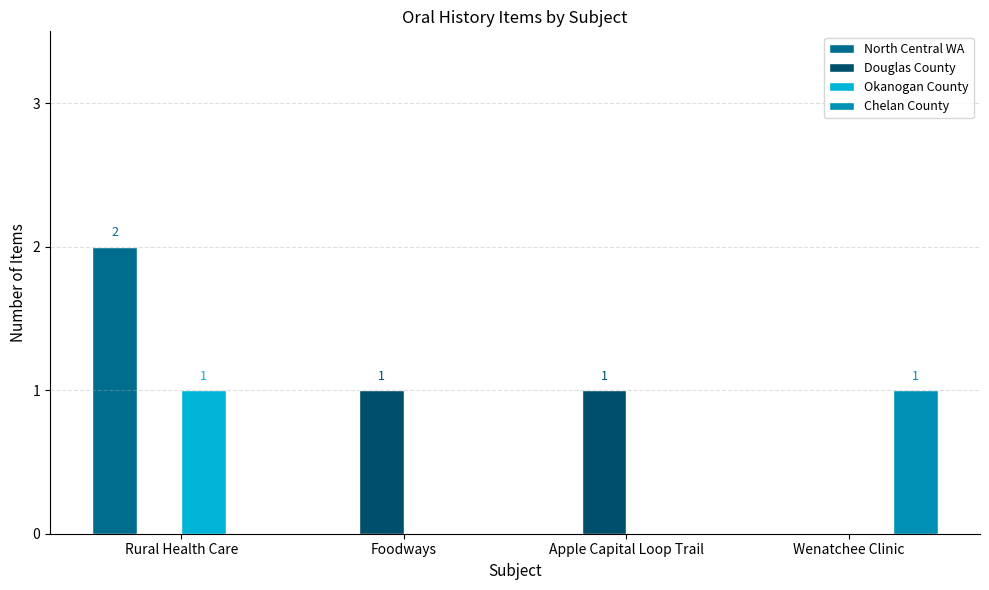

At which category is the sum across all series the highest?

Rural Health Care